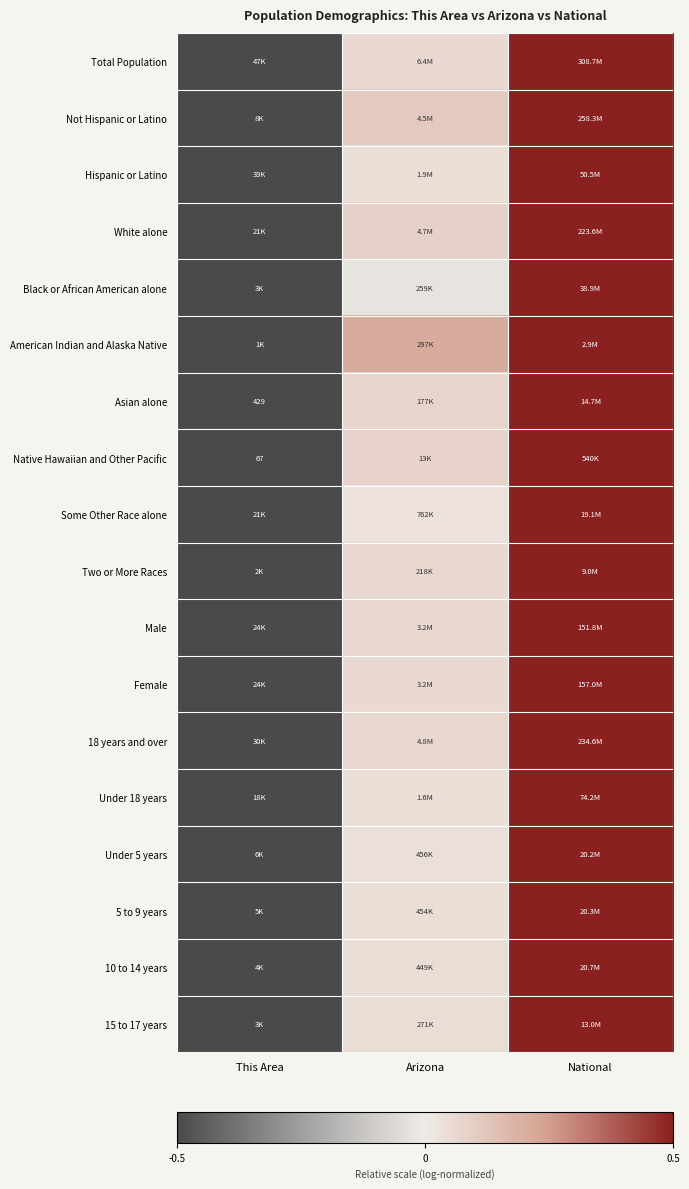

At which label is Two or More Races closest to 0?

Arizona